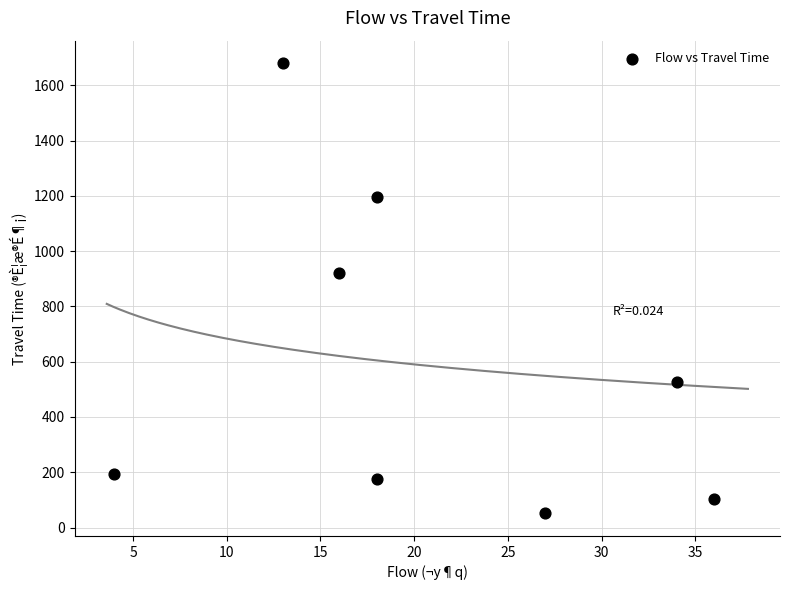

What Y value in the scatter plot is closest to 865?

921